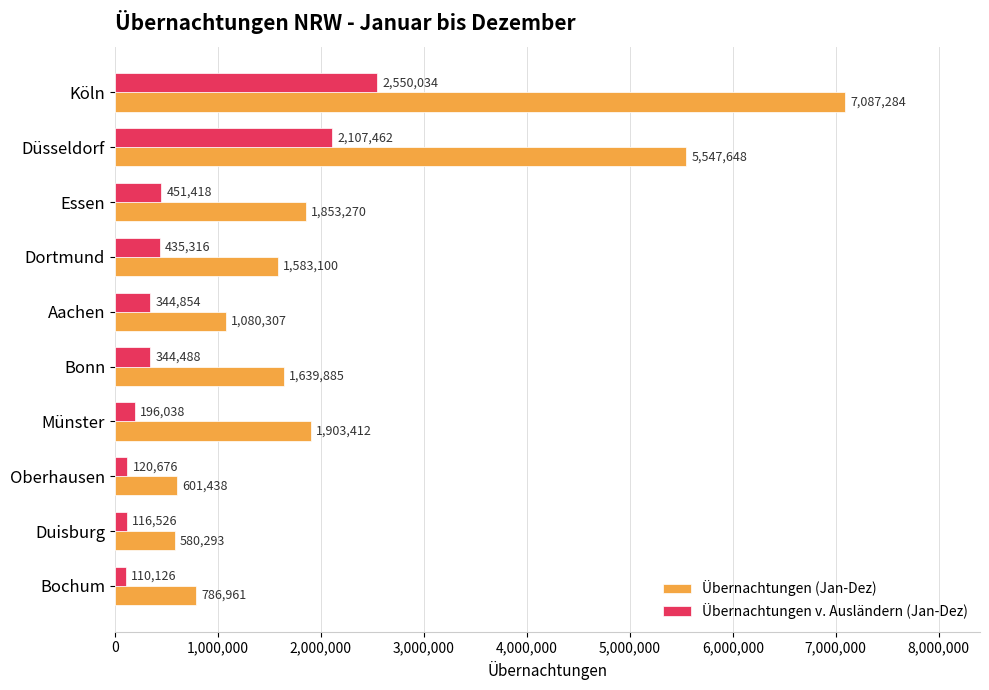

The value of Übernachtungen (Jan-Dez) at Oberhausen is 243093. True or false?

False